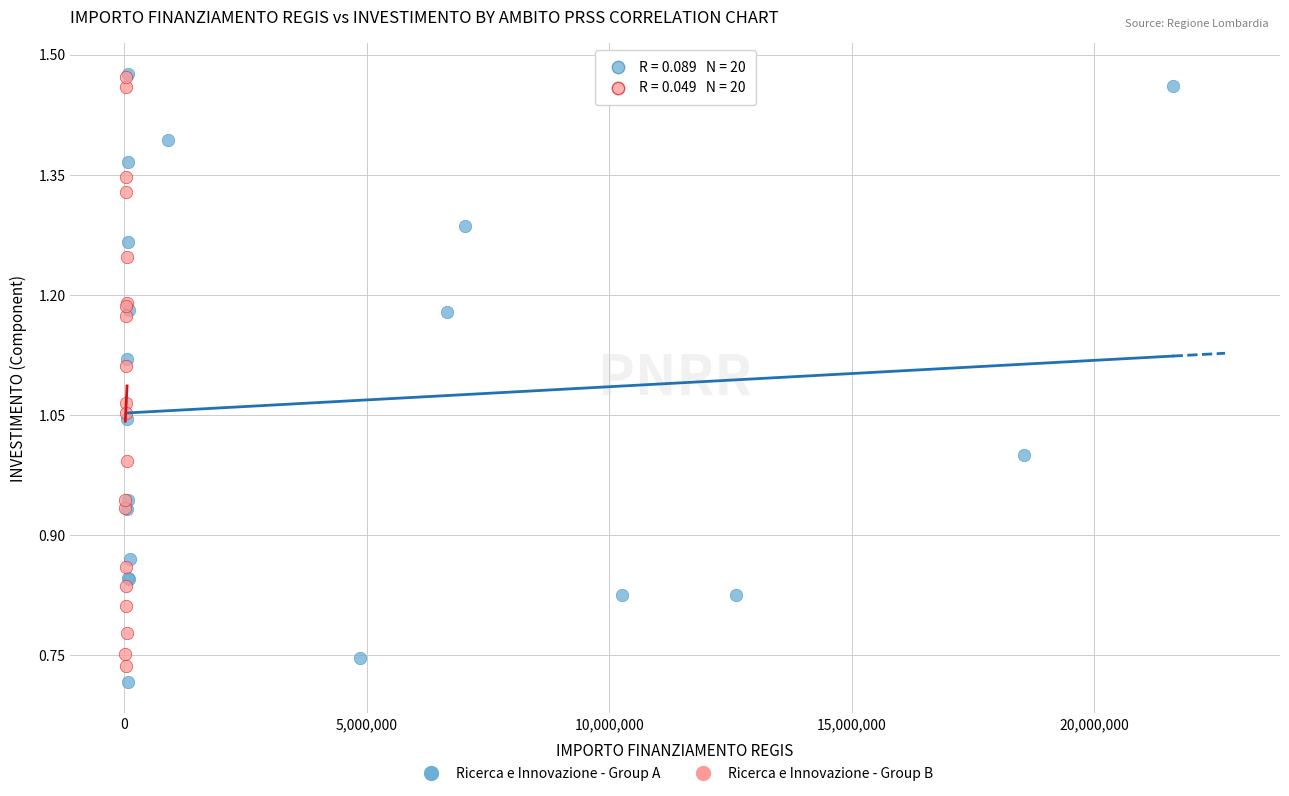

What are all the series names shown in the legend?

Ricerca e Innovazione - Group A, Ricerca e Innovazione - Group B